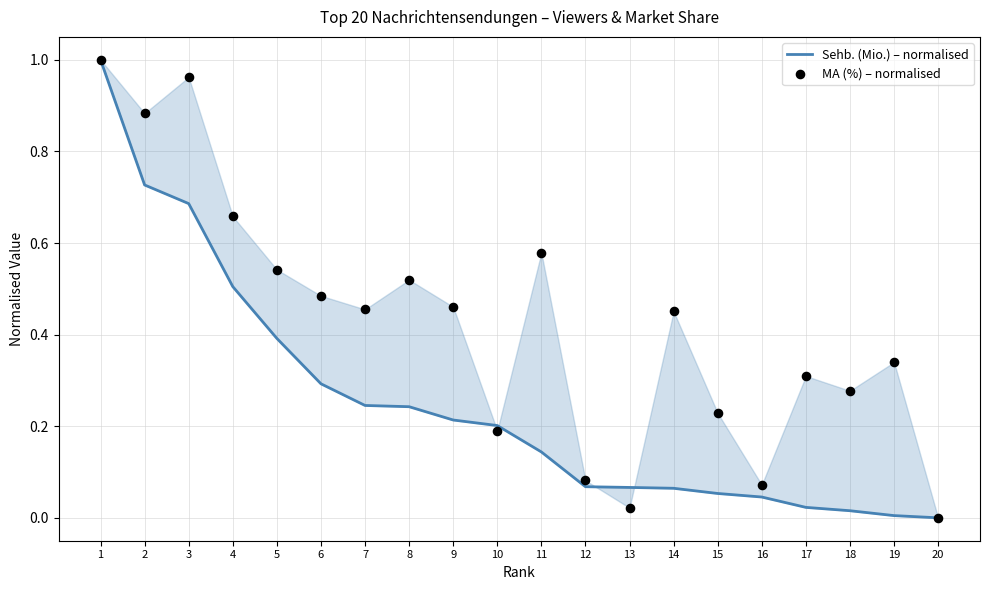

Is the value of MA (%) – normalised at 12 greater than the value of Sehb. (Mio.) – normalised at 17?

Yes